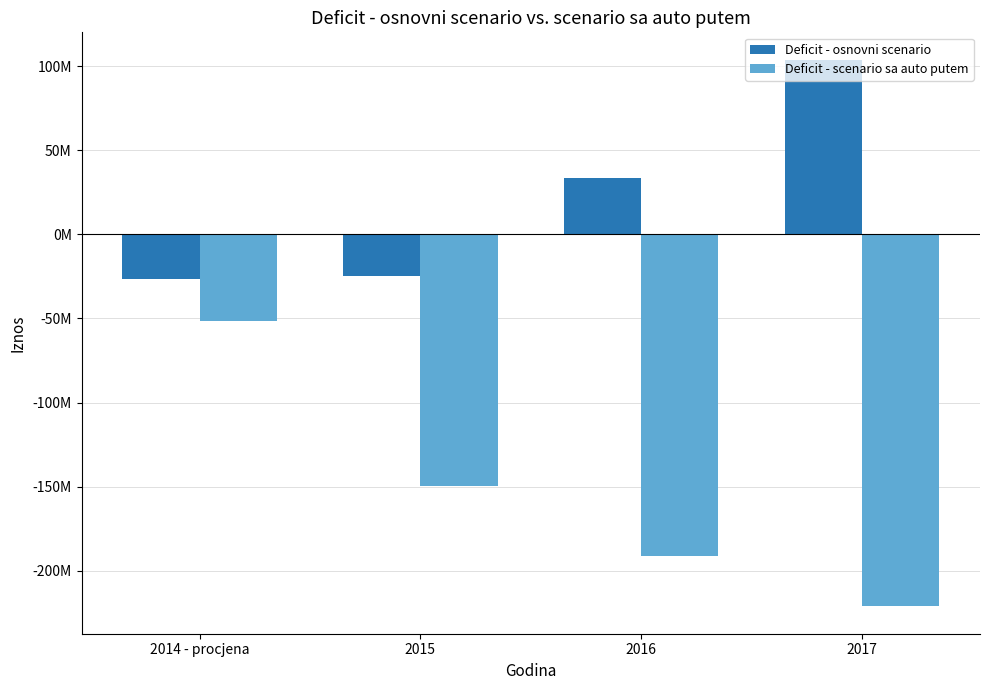

Are the bars grouped side by side (vs. stacked)?

Yes